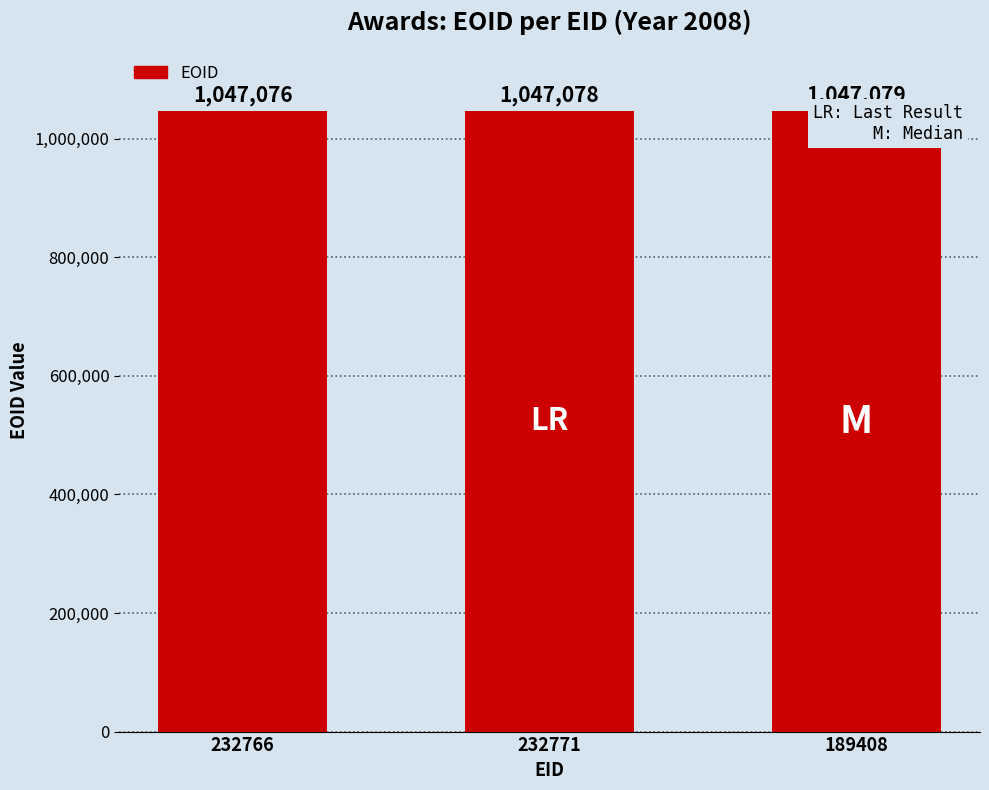

What value does the data have at 189408?

1047079